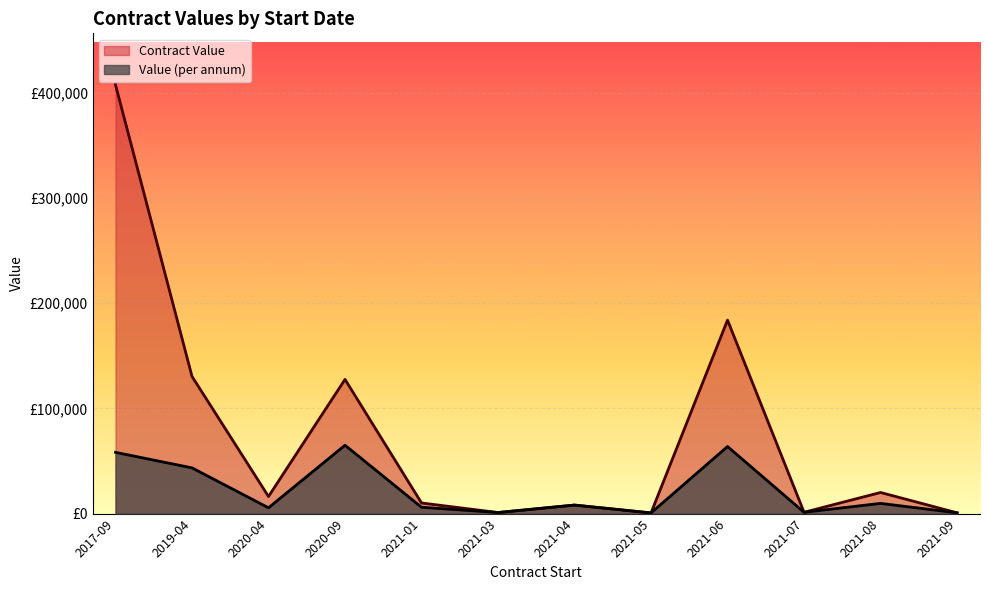

Does the chart display data point markers on the line(s)?

No